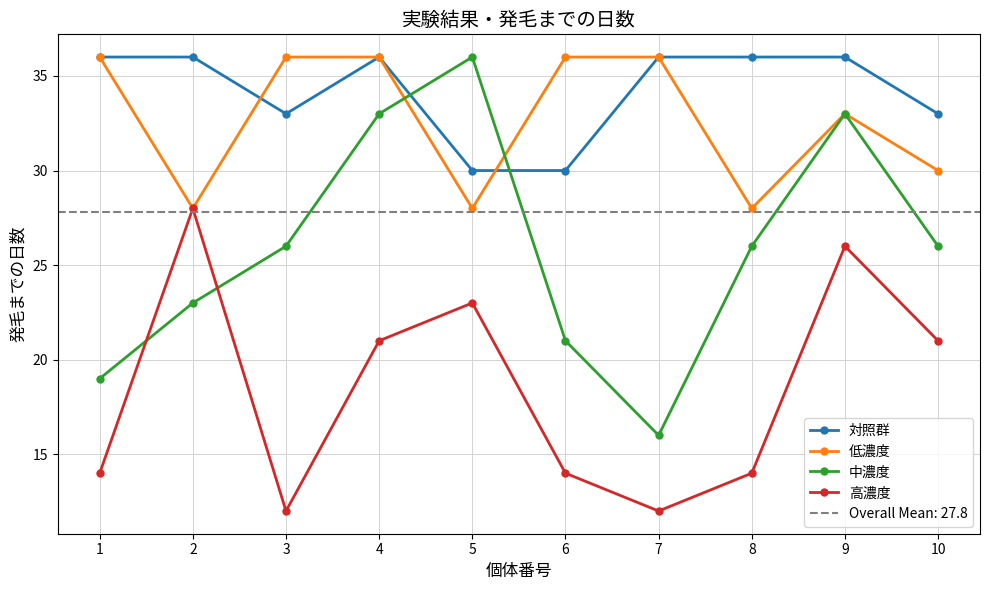

At which label is 中濃度 closest to 26?

3